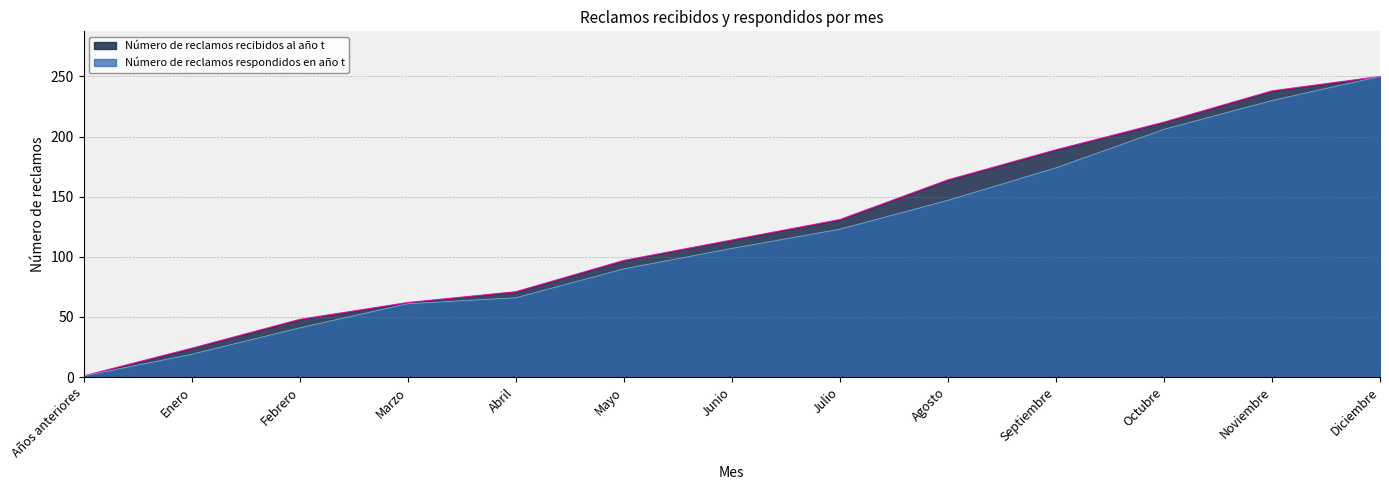

True or false: Número de reclamos recibidos al año t and Número de reclamos respondidos en año t cross at least once.

False